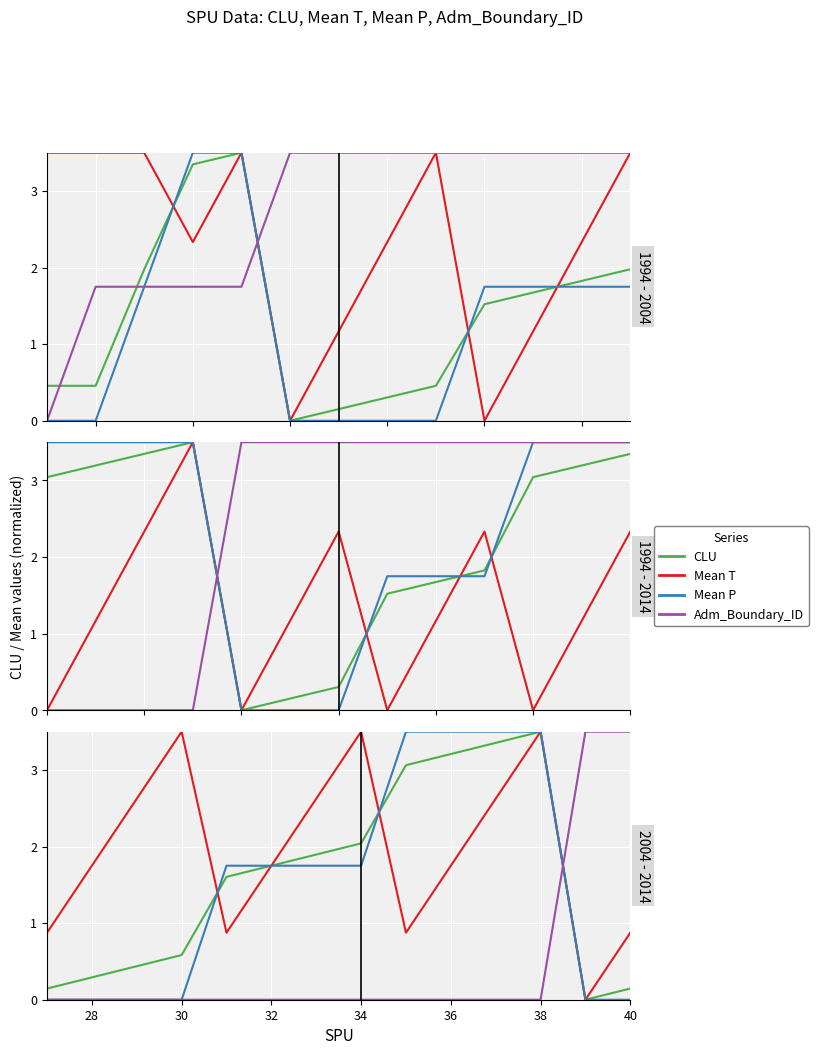

True or false: Mean T has more than 0 interior local peaks.

True